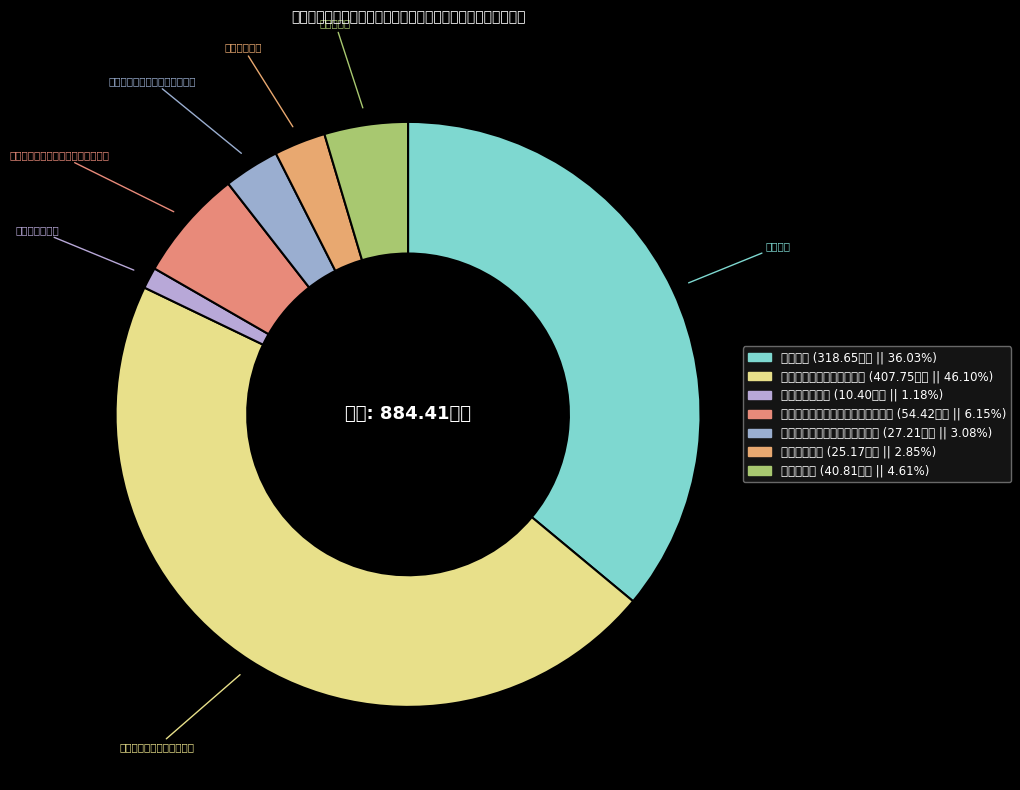

Which slice is the largest?

事业运行（统计信息事务）